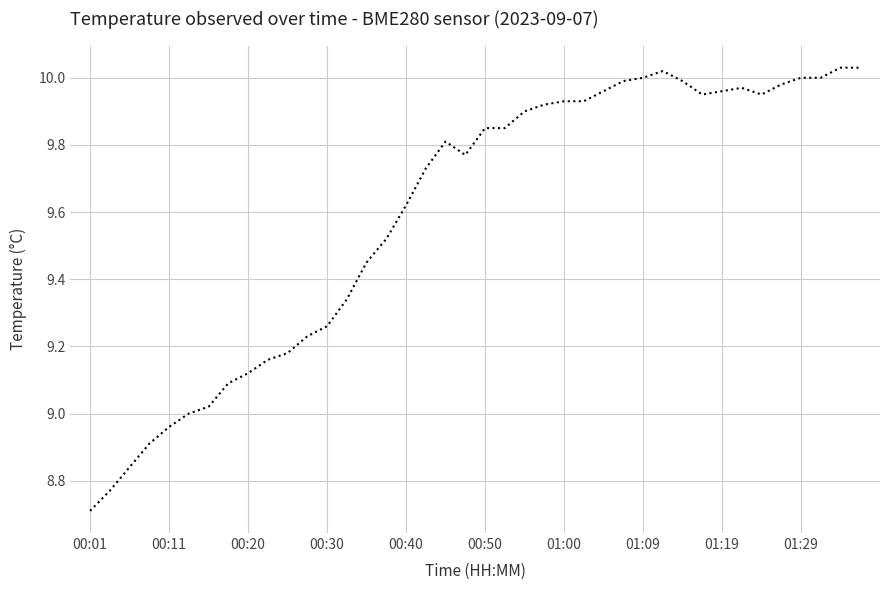

What is the difference between the maximum and minimum values?

1.3